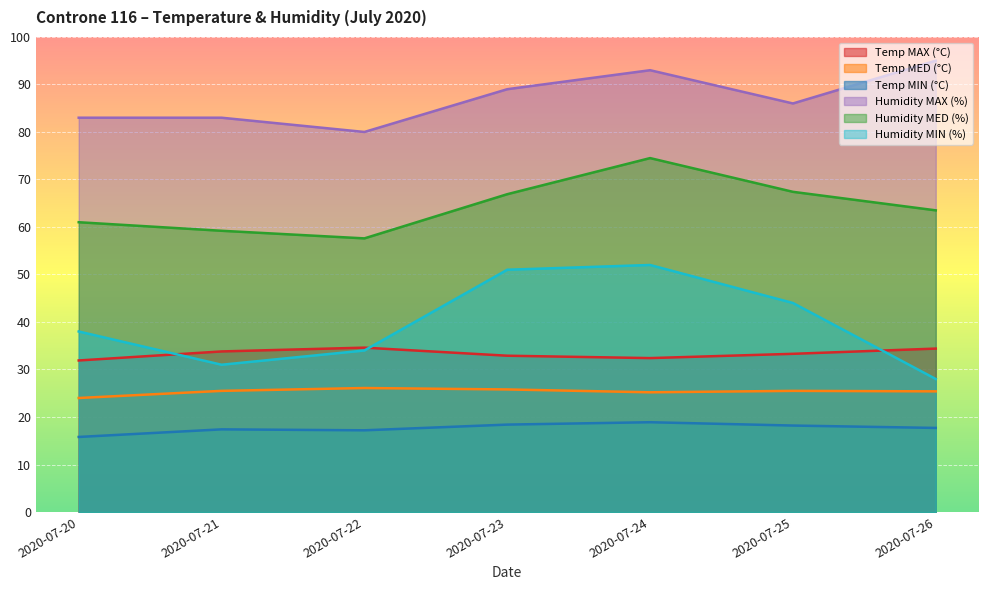

At which label does Temp MAX (°C) reach its peak?

2020-07-22